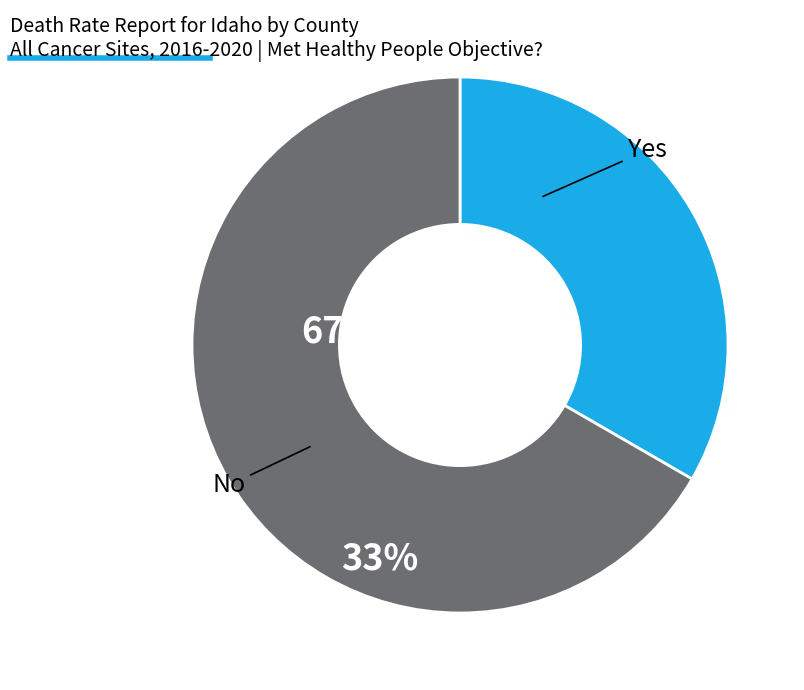

What is the majority slice?

No